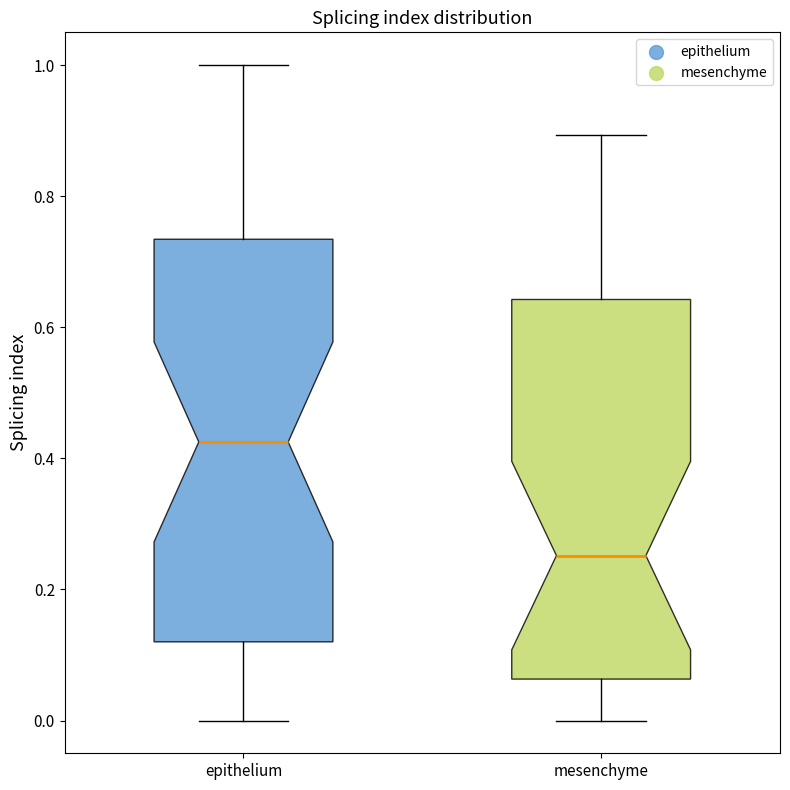

Comparing the boxes themselves (not the whiskers), which one is the tallest?

epithelium